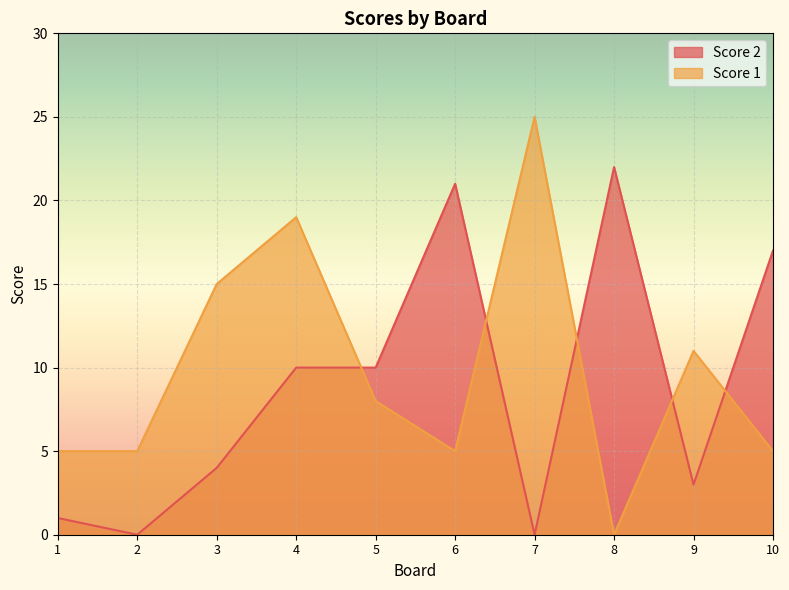

How many values in the Score 1 series are below 8?

5